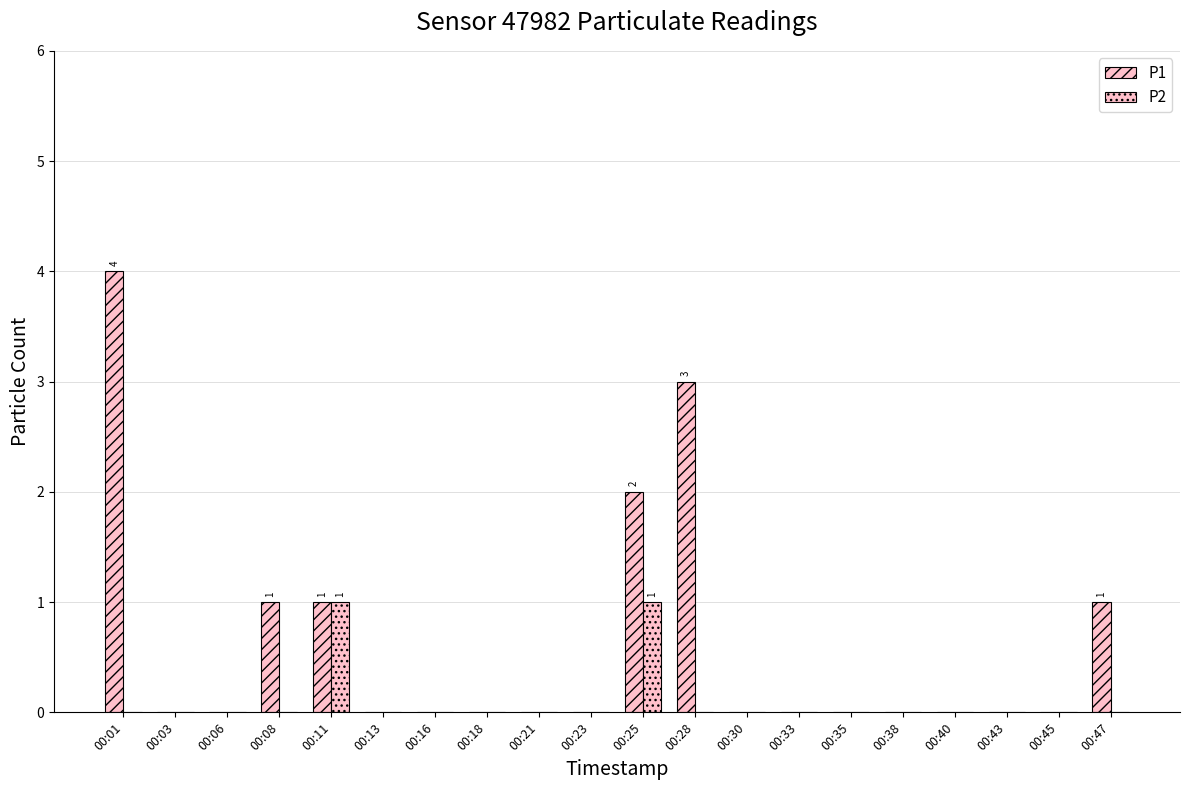

How many groups of bars are there?

20